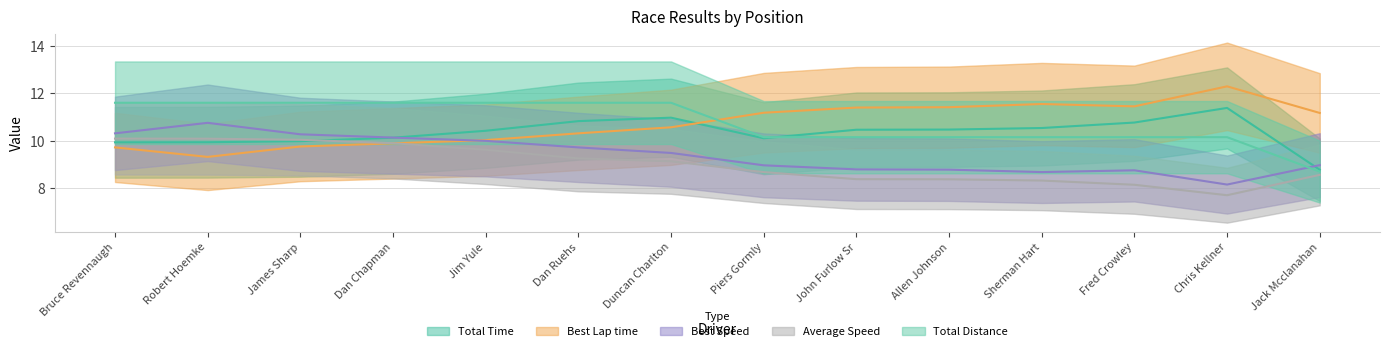

Between Duncan Charlton and Bruce Revennaugh, which is larger?

Duncan Charlton